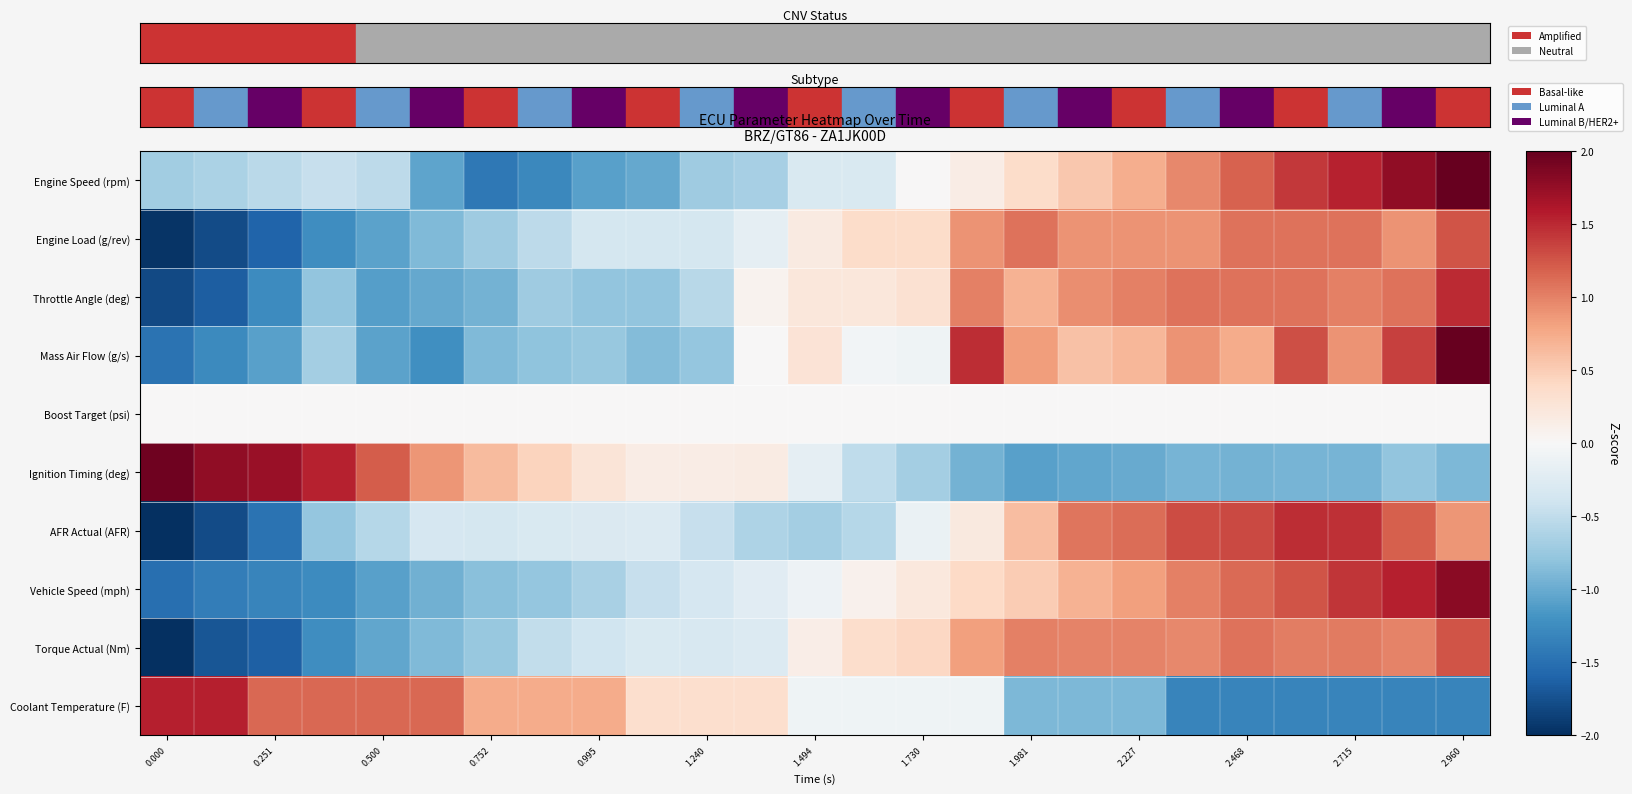

What is the smallest value displayed?

-2.0